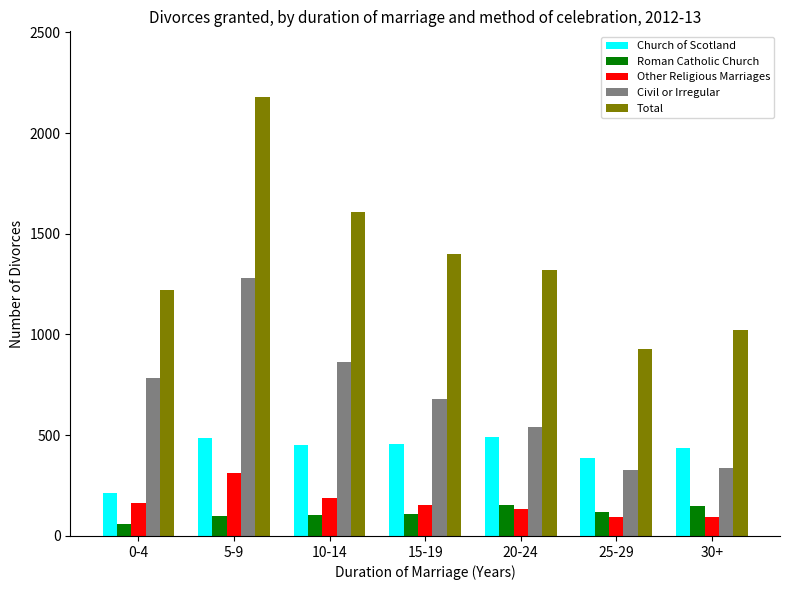

What is the difference between the Total values at 5-9 and 20-24?

858